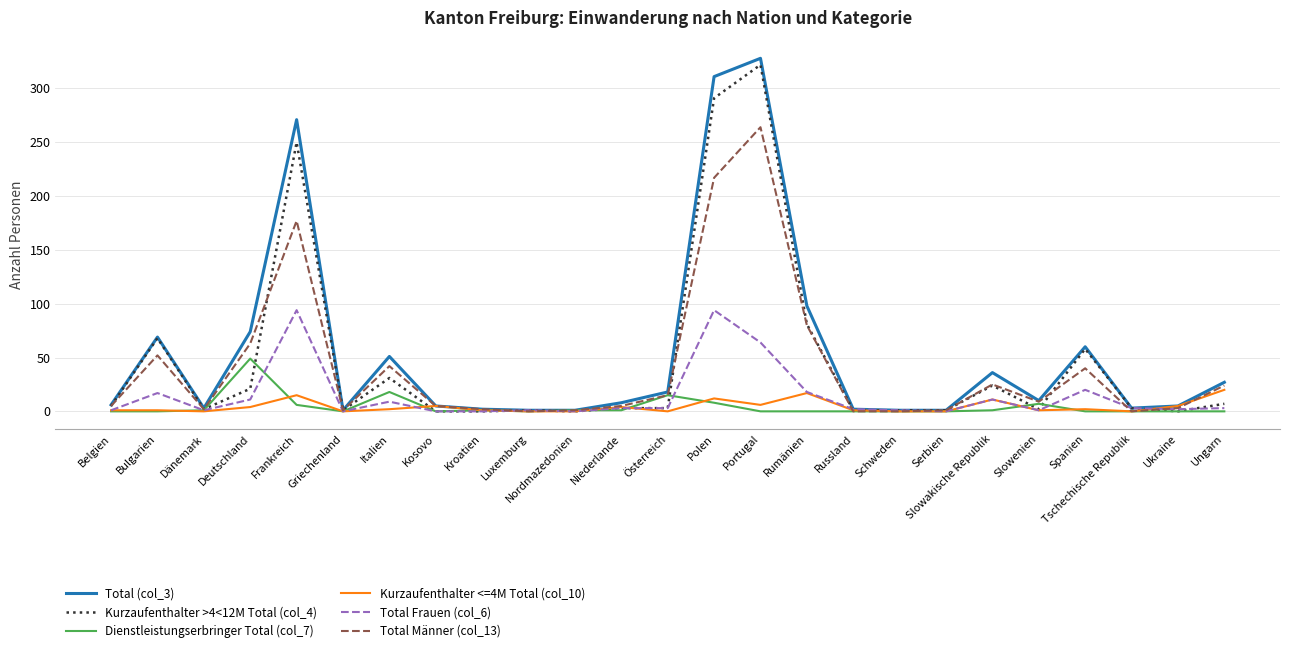

Is it true that Kurzaufenthalter <=4M Total (col_10) equals 1 at Belgien?

True